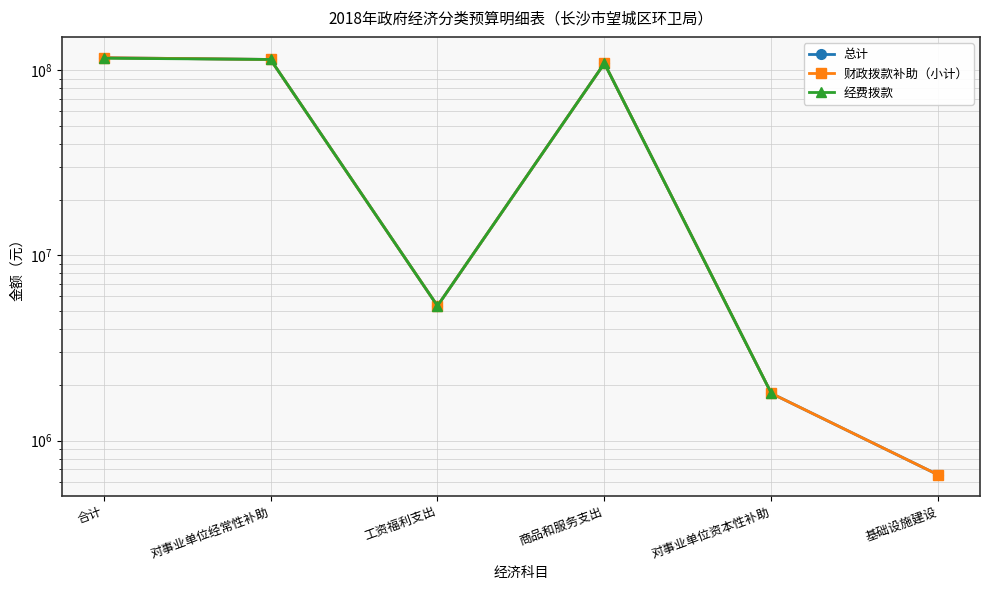

At which category does 财政拨款补助（小计） reach its first local valley?

工资福利支出